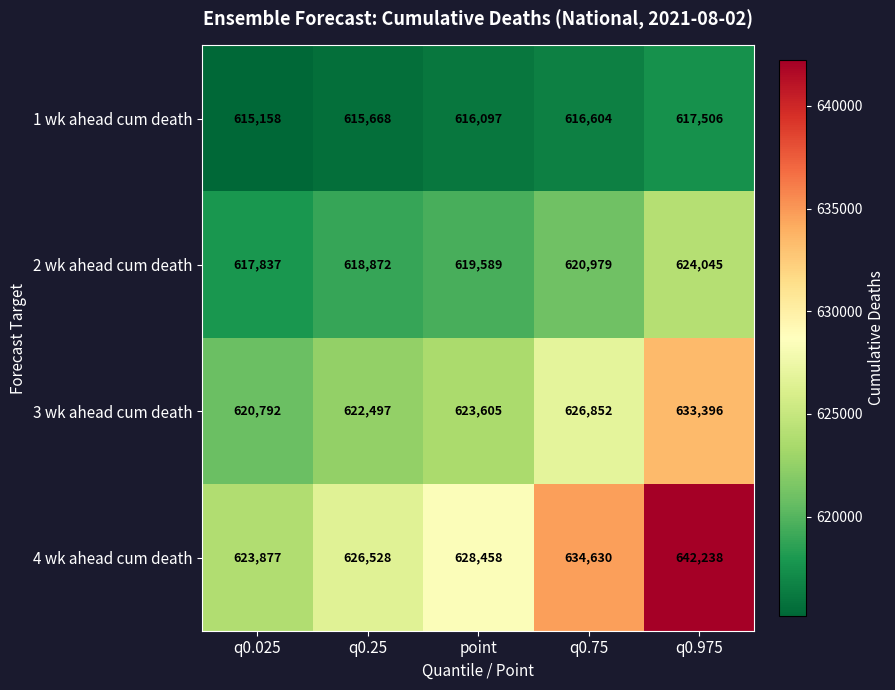

At how many categories does at least one series exceed 622204?

5